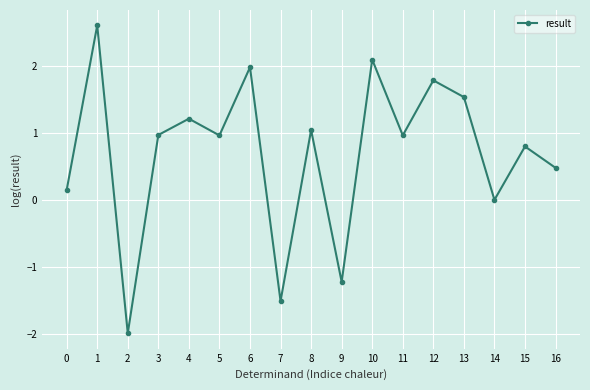

What is the difference between the maximum and minimum values?

4.6